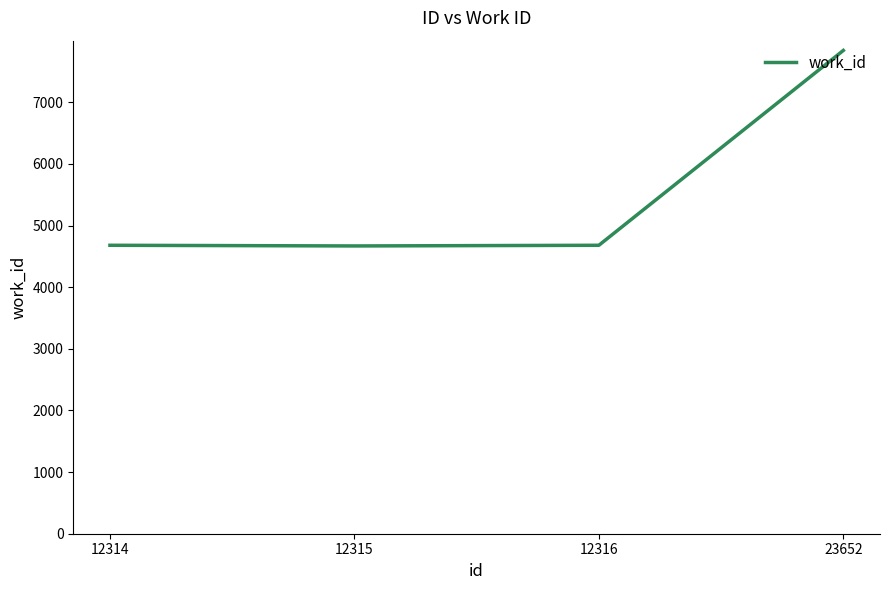

How many lines are shown in the chart?

1